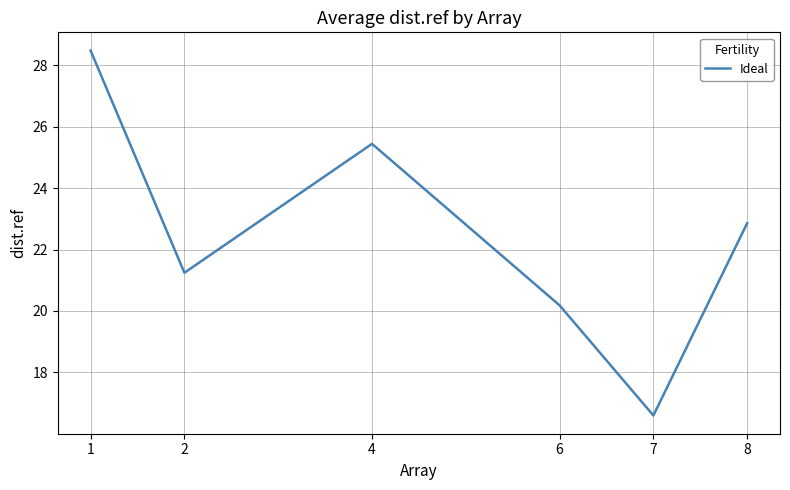

Which category has the lowest value across all series?

7